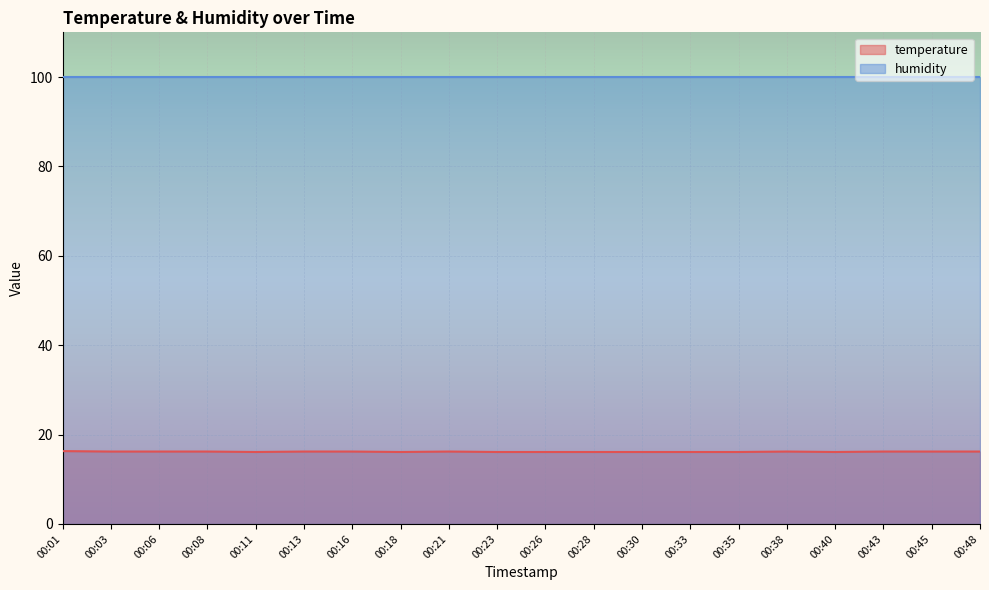

Is it true that the value at 00:28 is 4.2?

False